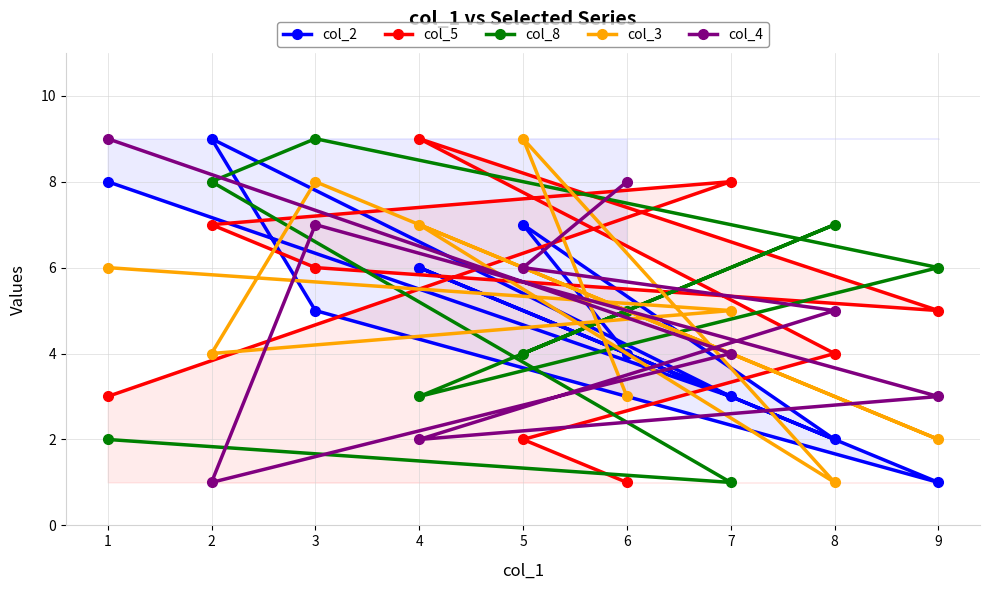

Which category has the lowest value across all series?

9